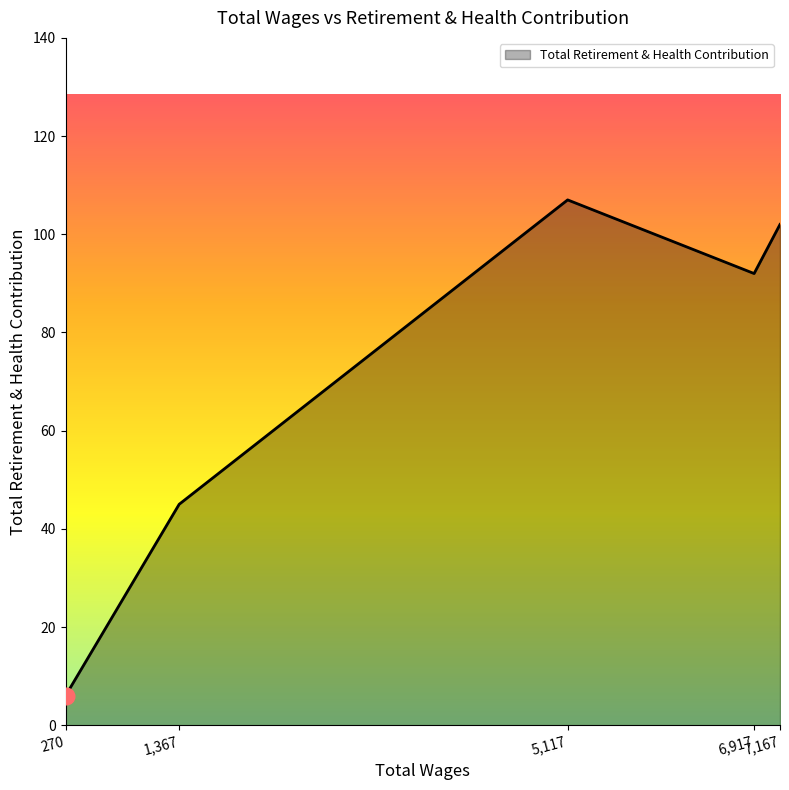

What is the difference between the second highest and second lowest values?

57